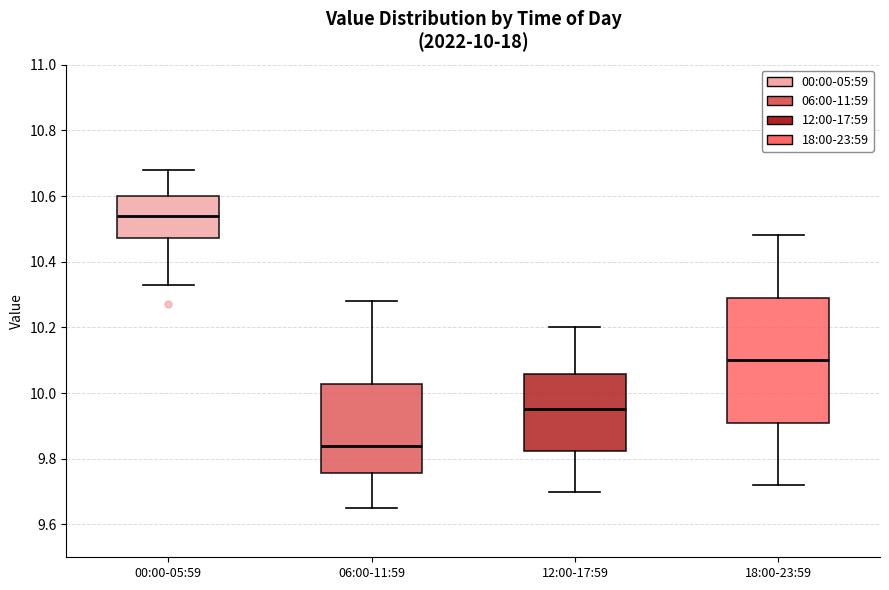

Which box's median line is the highest?

00:00-05:59